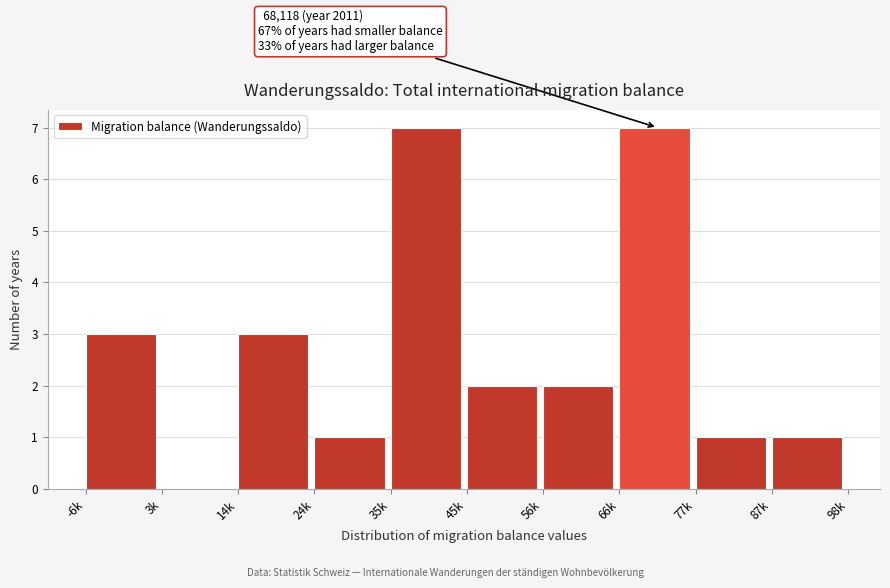

Reading right to left, list all the values displayed in this chart.

87k=1	77k=1	66k=7	56k=2	45k=2	35k=7	24k=1	14k=3	3k=0	-6k=3